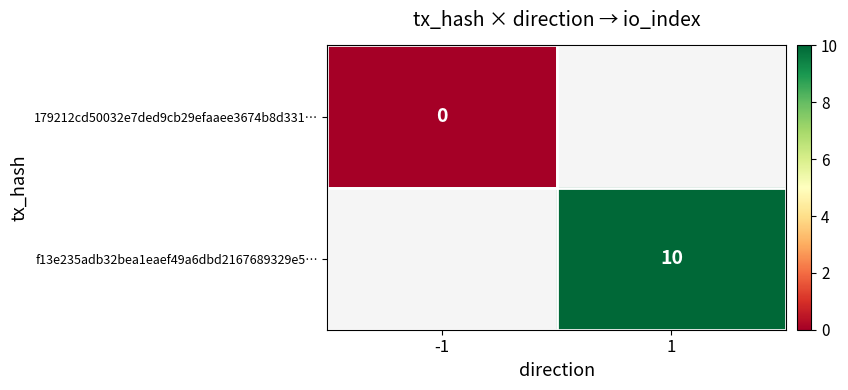

The value of f13e235adb32bea1eaef49a6dbd2167689329e5… at 1 is 10. True or false?

True